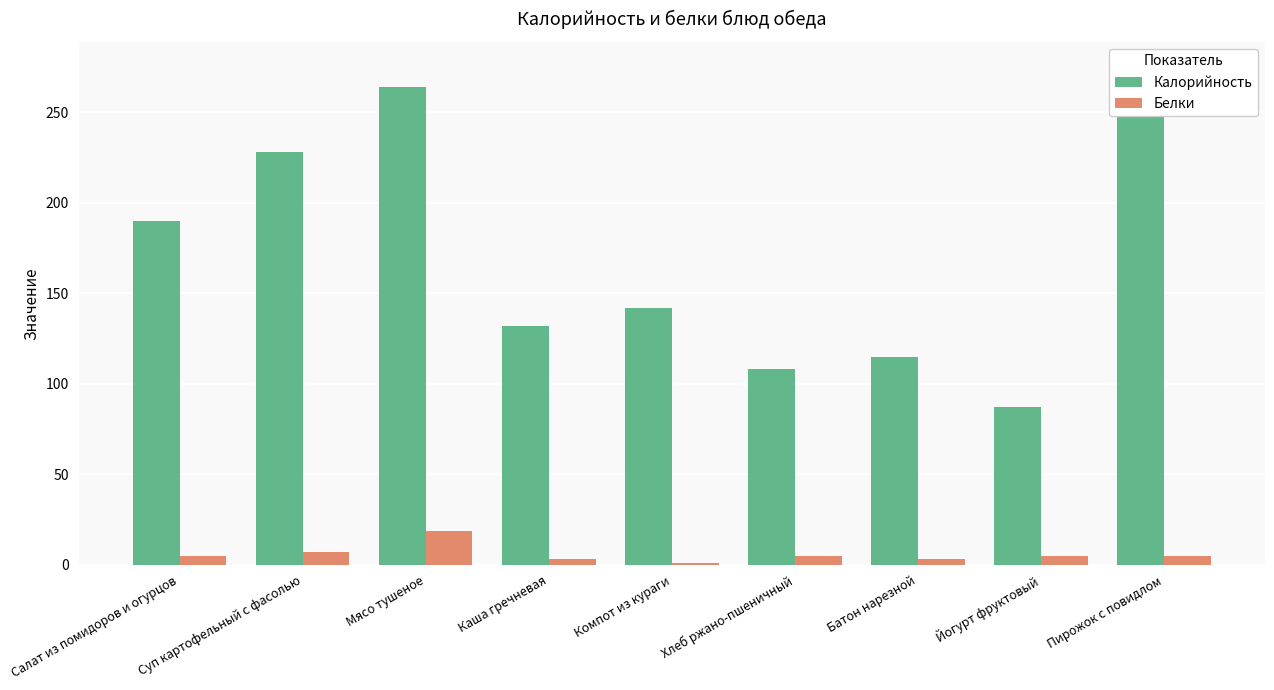

What value does the Белки series have at Суп картофельный с фасолью?

7.2